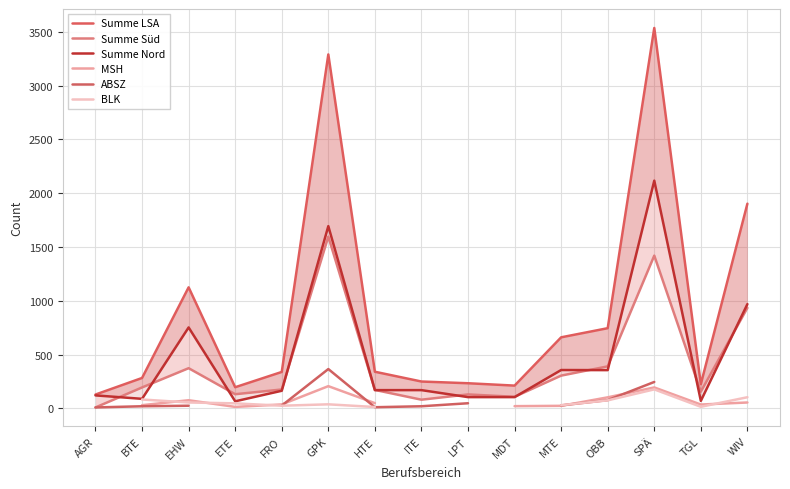

At which category is the sum across all series the highest?

SPÄ